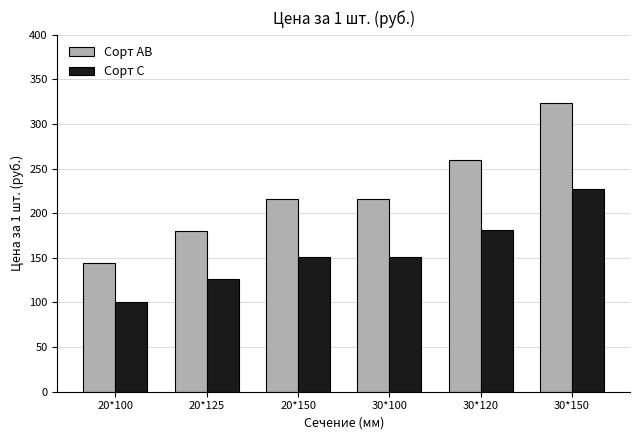

How many data points does each series have?

6